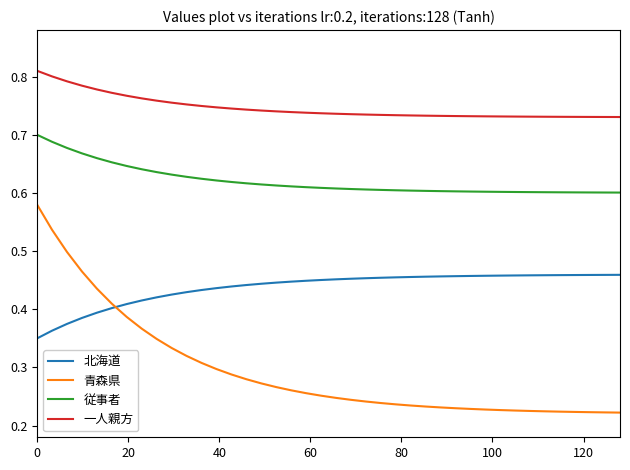

Rank the series by their maximum value, from highest to lowest.

一人親方, 従事者, 青森県, 北海道